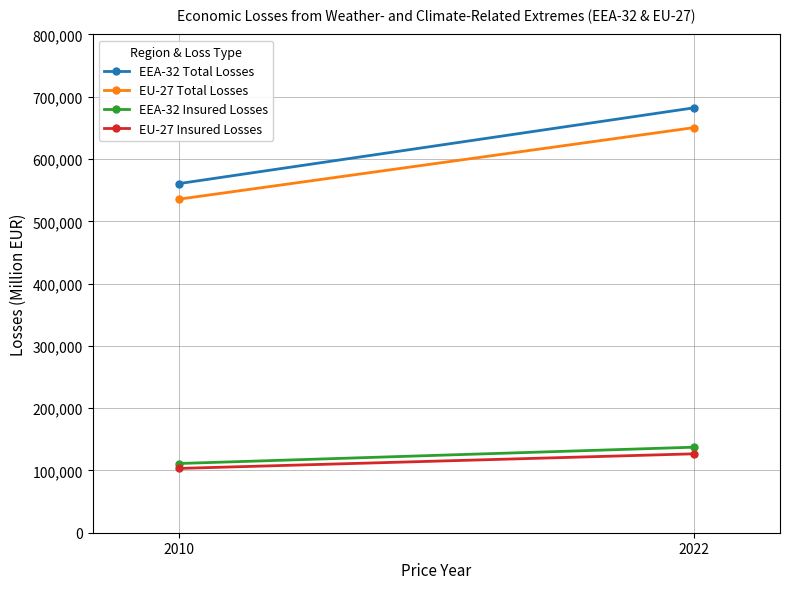

Which category has the highest value across all series?

2022